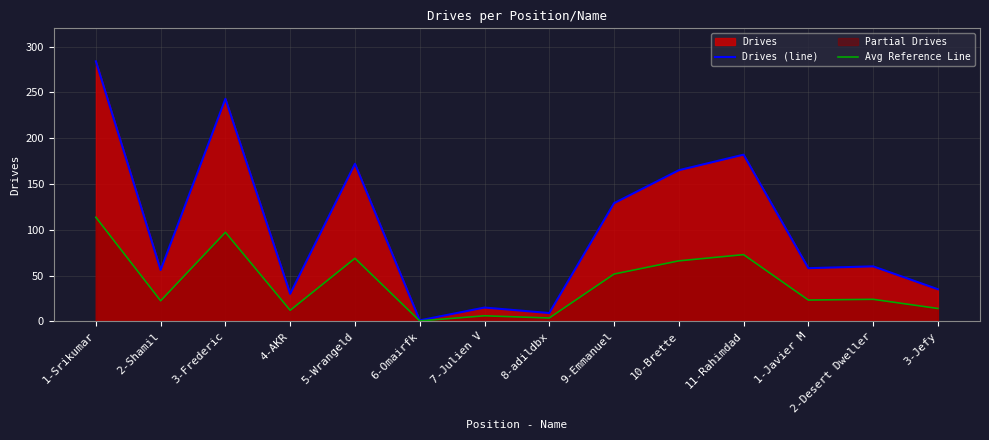

List the labels in order of Drives (line) value, smallest first.

6-Omairfk, 8-adildbx, 7-Julien V, 4-AKR, 3-Jefy, 2-Shamil, 1-Javier M, 2-Desert Dweller, 9-Emmanuel, 10-Brette, 5-Wrangeld, 11-Rahimdad, 3-Frederic, 1-Srikumar